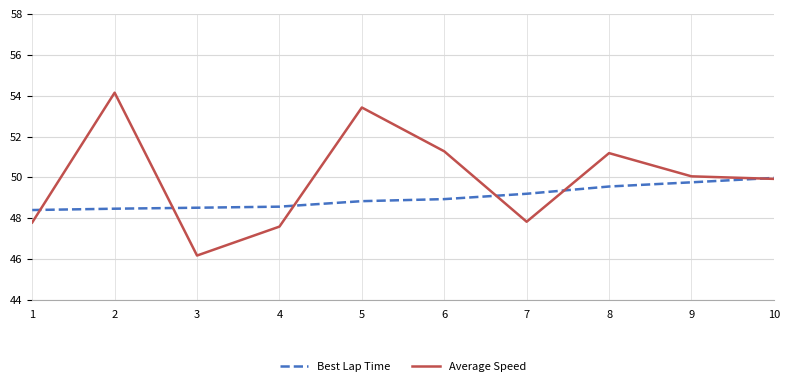

List the series in order of their peak value, lowest first.

Best Lap Time, Average Speed